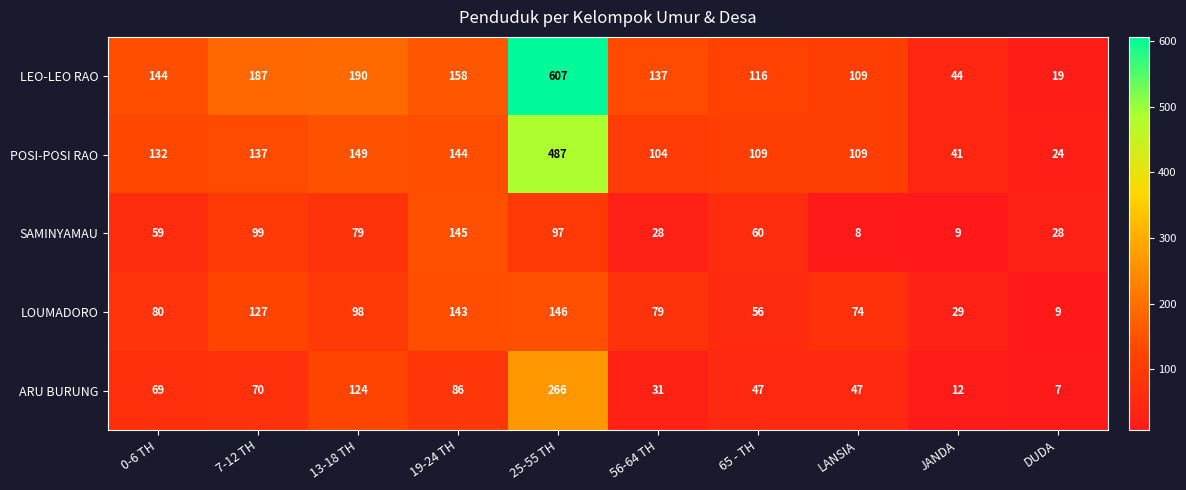

Which series changed the most between 13-18 TH and 25-55 TH?

LEO-LEO RAO